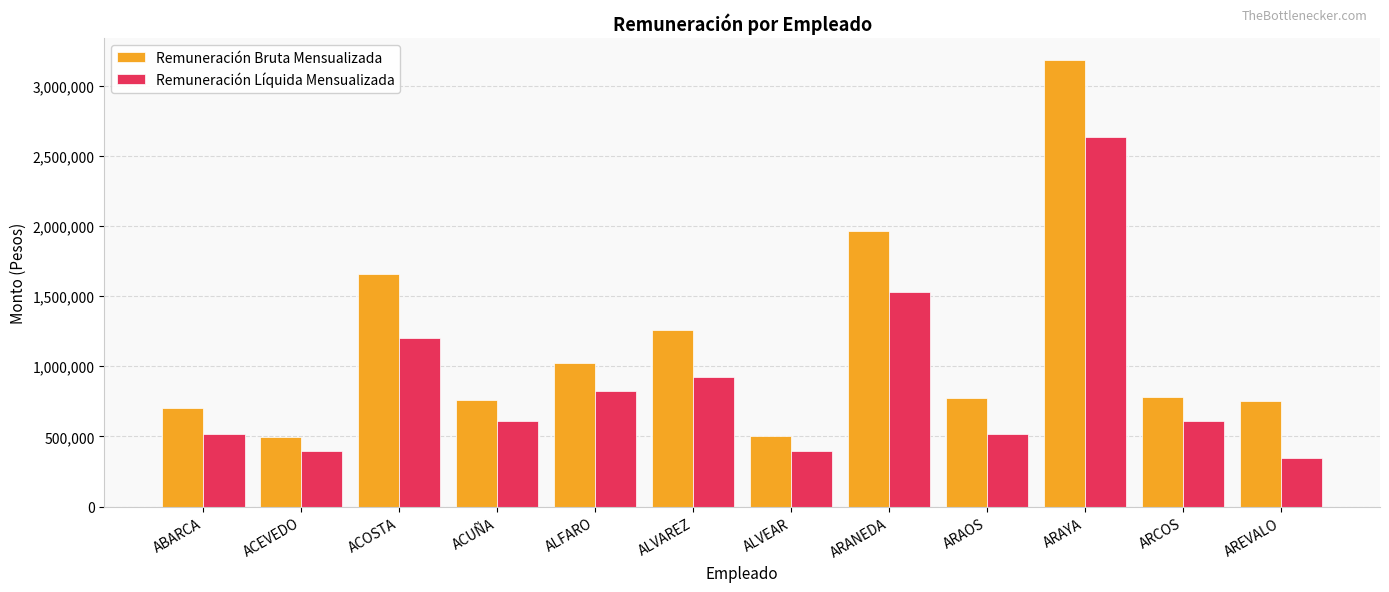

What is the value of the Remuneración Bruta Mensualizada bar at the 2nd from the left?

493933